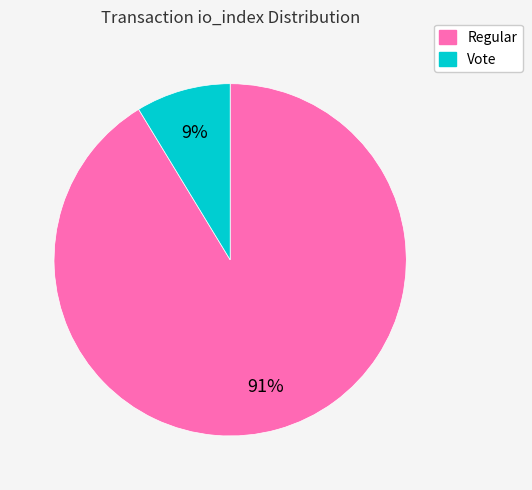

To the nearest percent, what is the average slice percentage?

50%